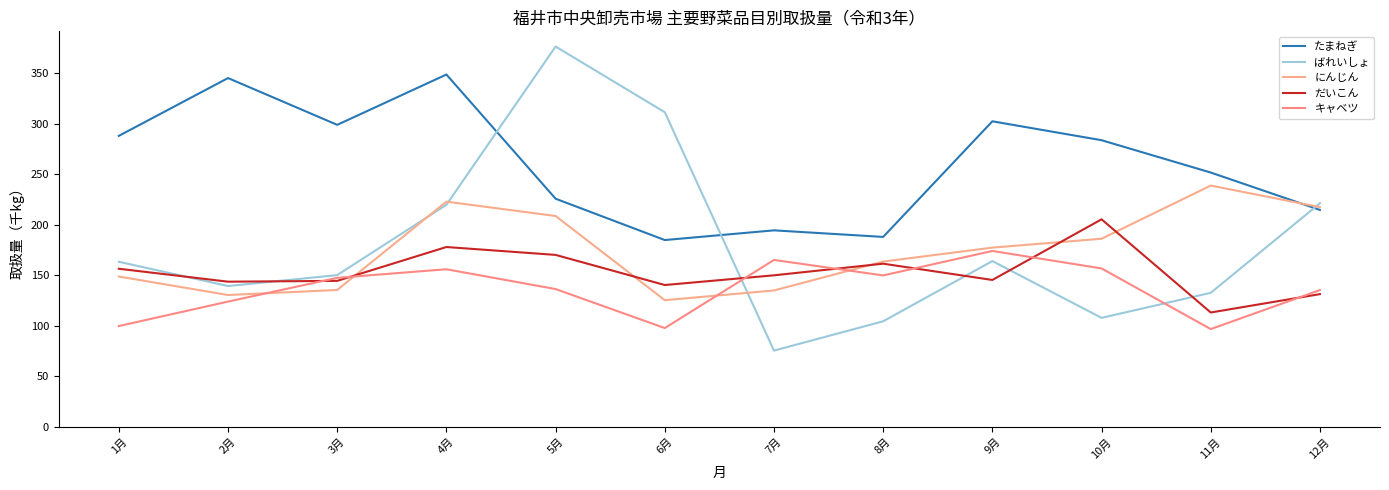

Which category has the lowest value across all series?

7月